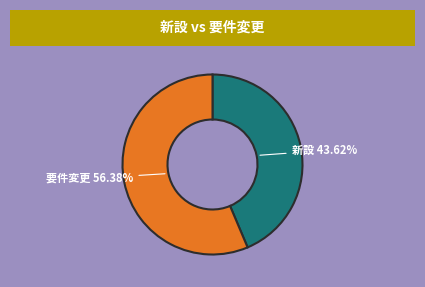

What is the ratio of the value at 要件変更 to the value at 新設?

1.3